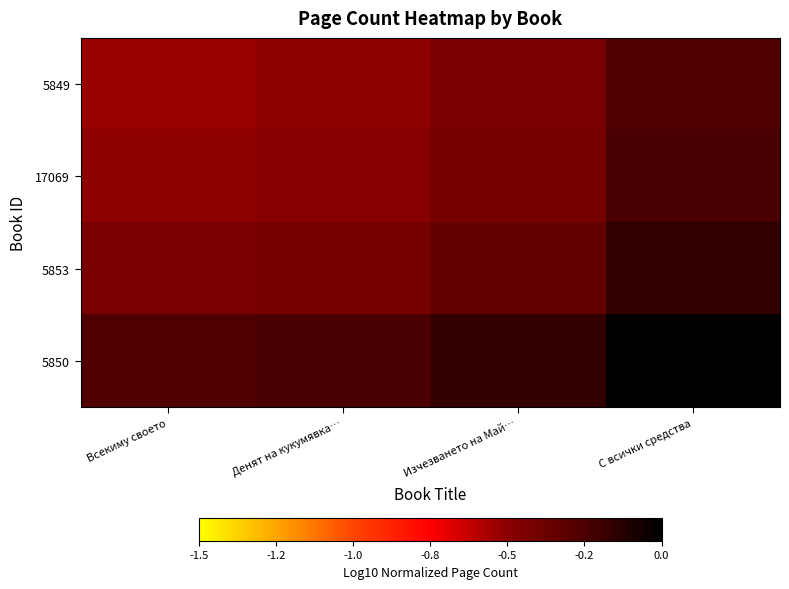

Rank the series by their maximum value, from highest to lowest.

5850, 5853, 17069, 5849